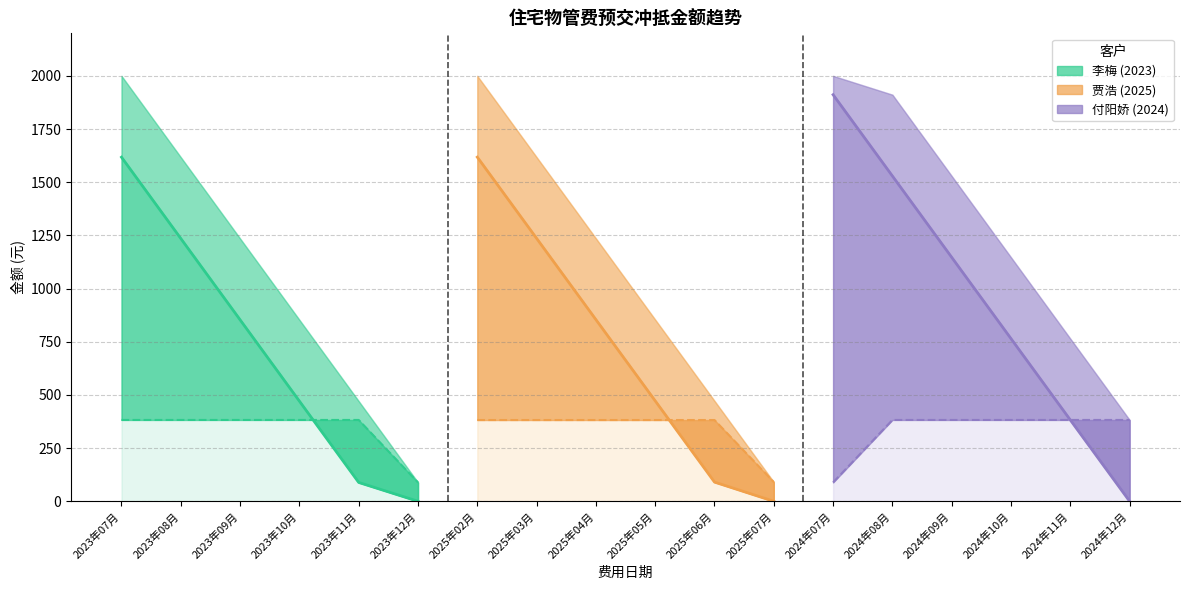

How many lines are shown in the chart?

3